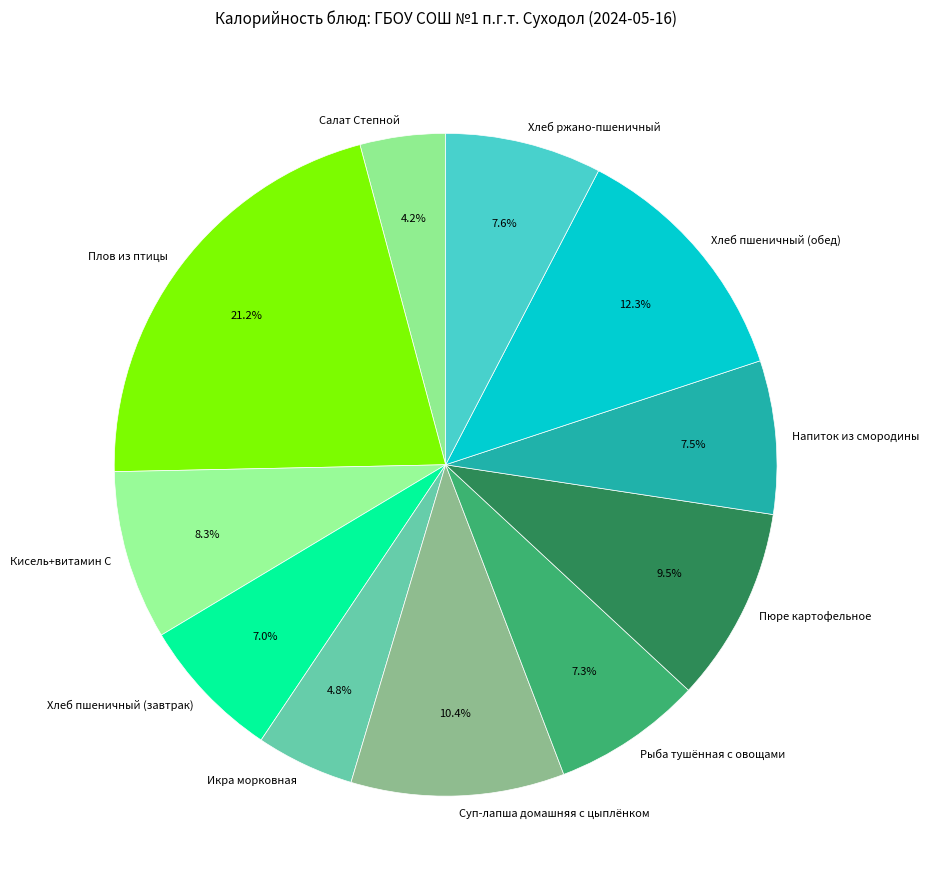

Which slice is the largest?

Плов из птицы